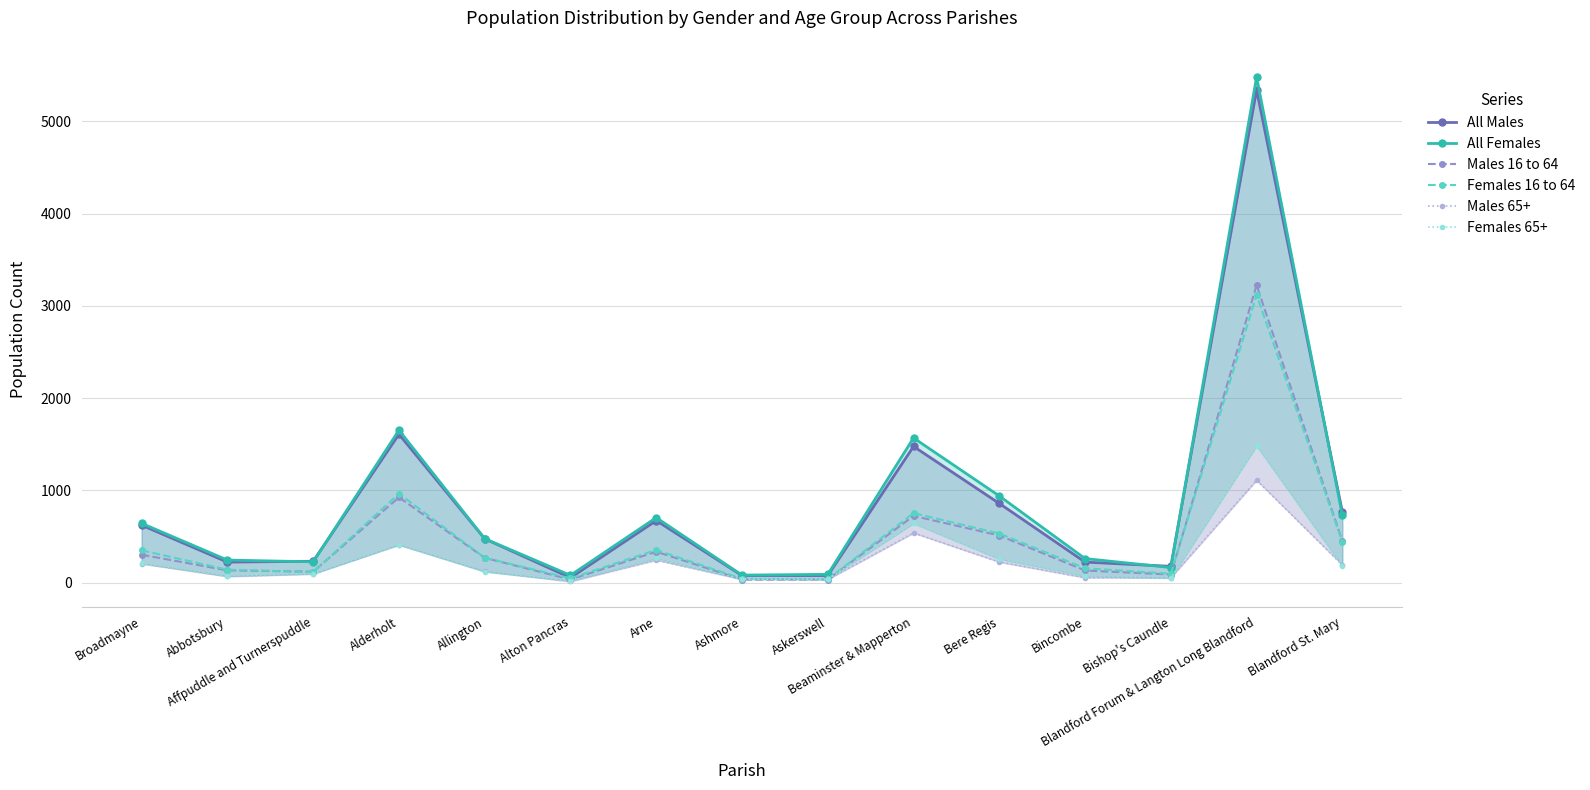

List the series in order of their peak value, lowest first.

Males 65+, Females 65+, Females 16 to 64, Males 16 to 64, All Males, All Females